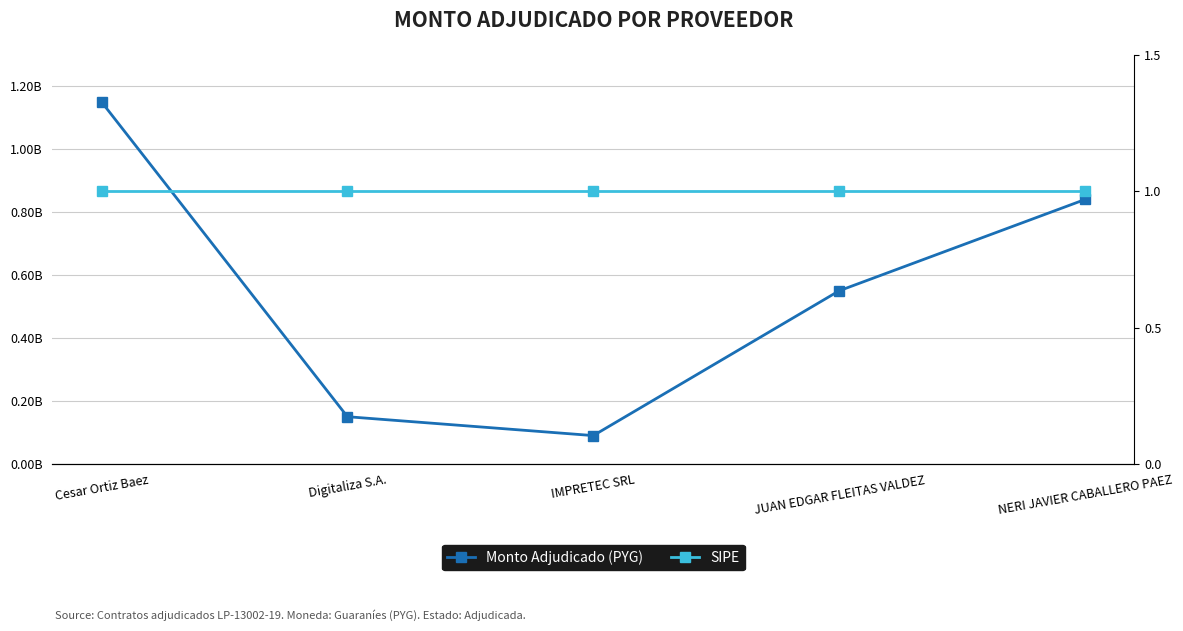

True or false: SIPE and Monto Adjudicado (PYG) intersect in this chart.

False